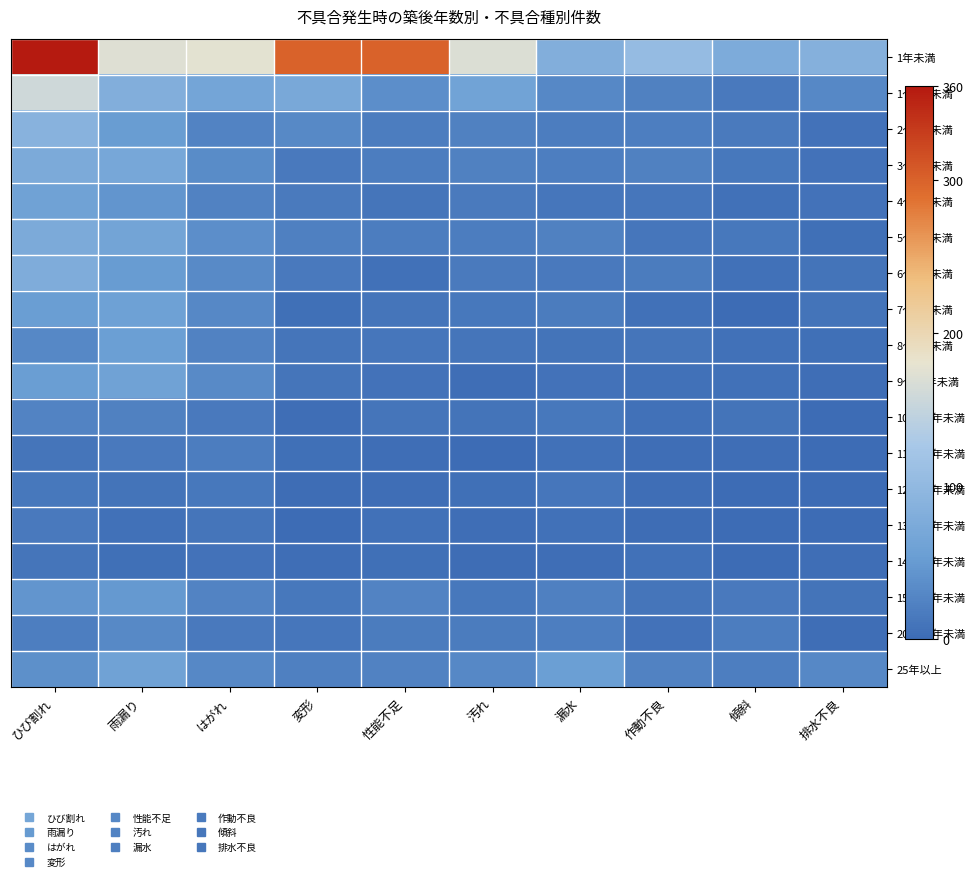

List the series in order of their peak value, highest first.

1年未満, 1～2年未満, 2～3年未満, 6～7年未満, 3～4年未満, 5～6年未満, 4～5年未満, 9～10年未満, 25年以上, 7～8年未満, 8～9年未満, 15～20年未満, 20～25年未満, 10～11年未満, 11～12年未満, 13～14年未満, 12～13年未満, 14～15年未満